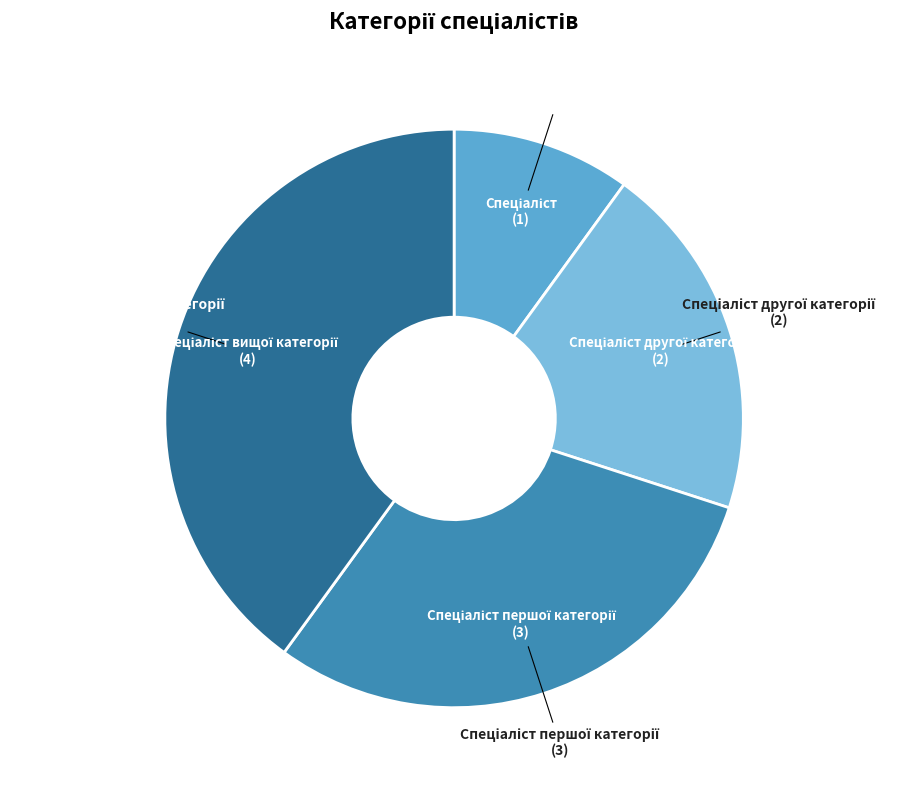

Is there any slice that represents more than half of the pie?

No